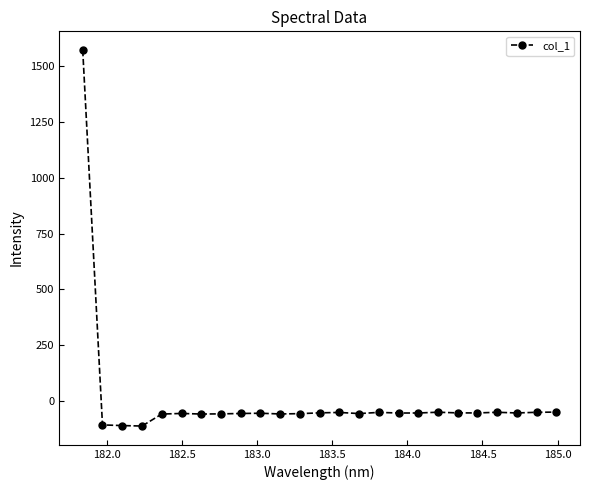

What is the greatest value displayed?

1571.8